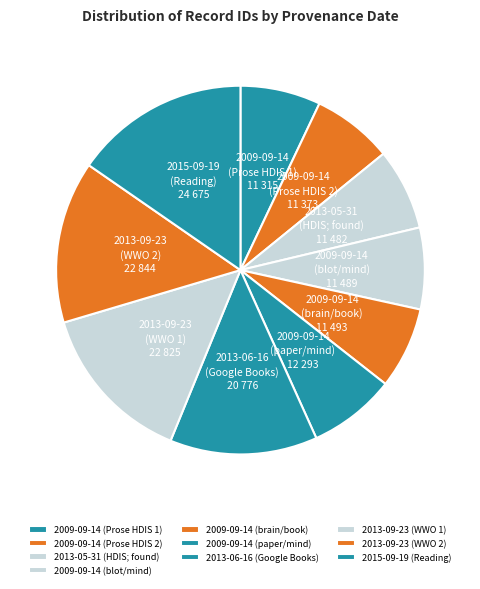

What is the largest slice in the pie chart?

2015-09-19 (Reading)